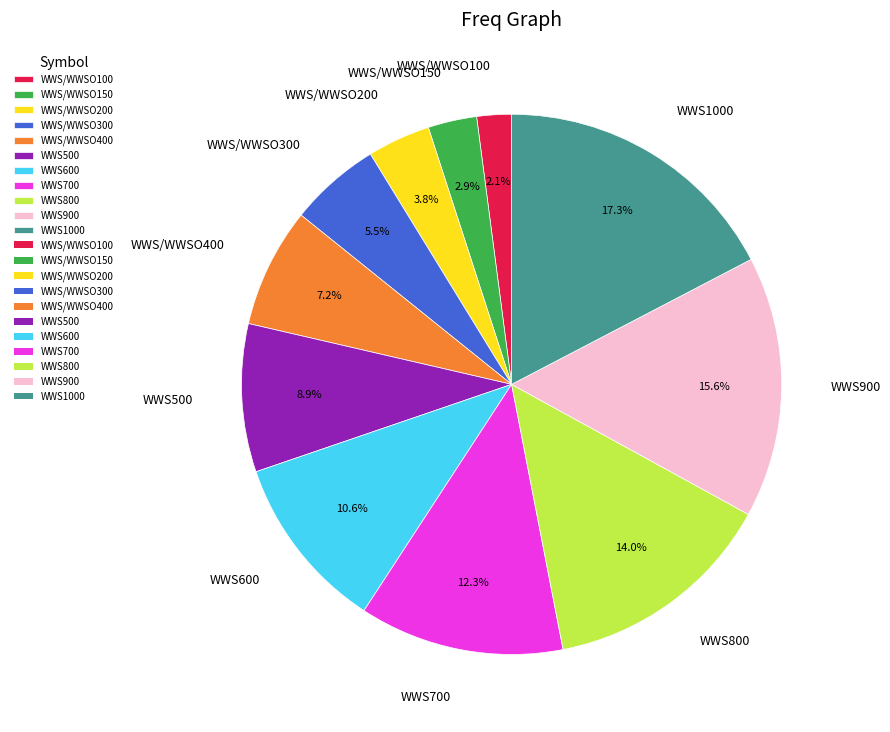

Which category has the smallest portion of the pie?

WWS/WWSO100